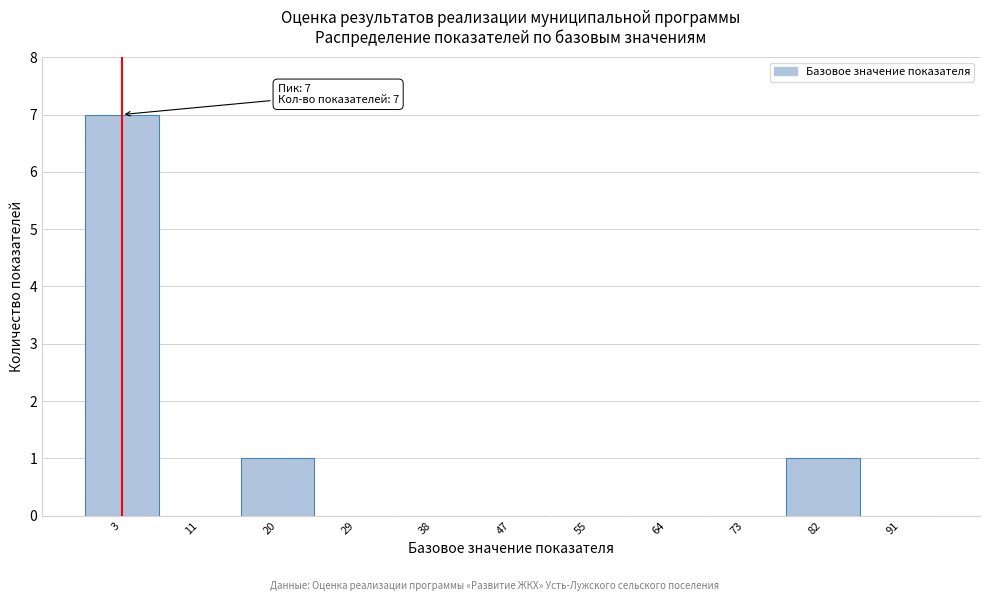

Reading left to right, extract all data points from this chart.

3=7	11=0	20=1	29=0	38=0	47=0	55=0	64=0	73=0	82=1	91=0